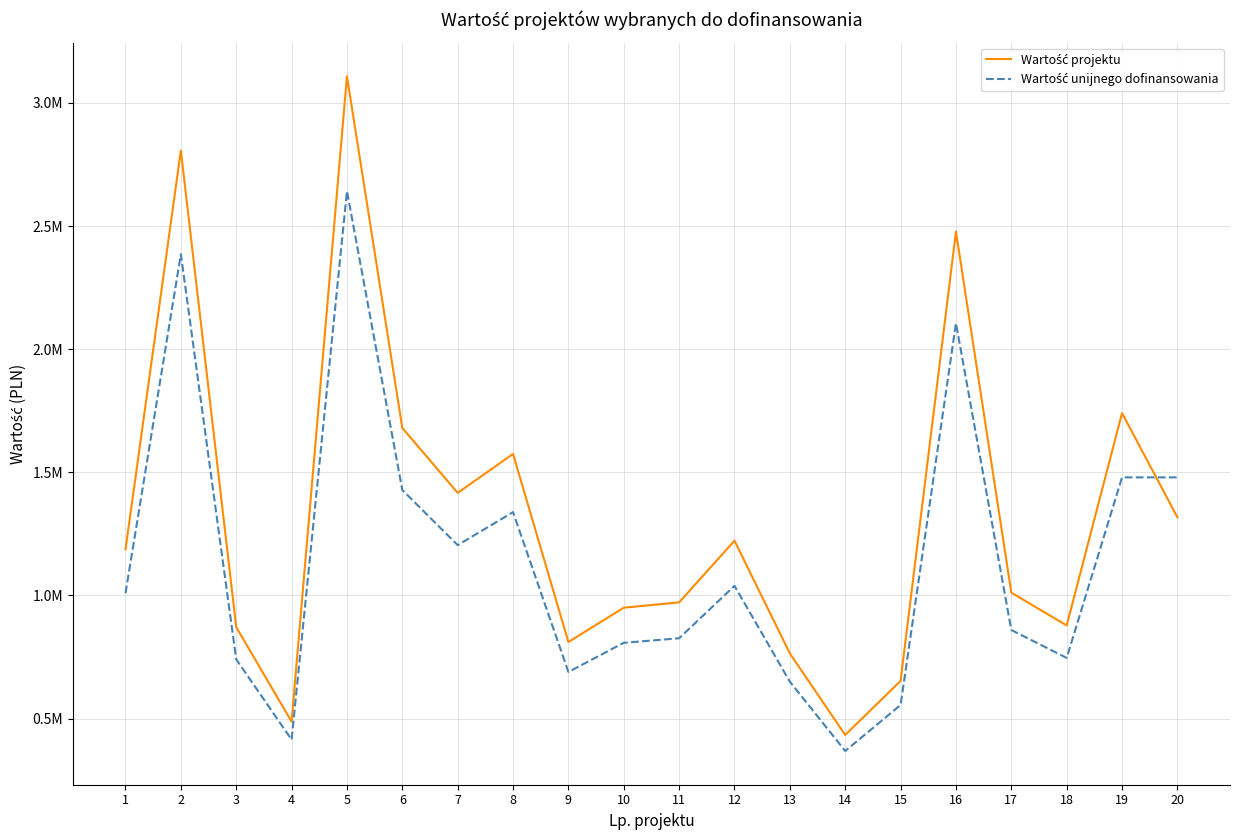

At which category does the chart reach its minimum across all series?

14